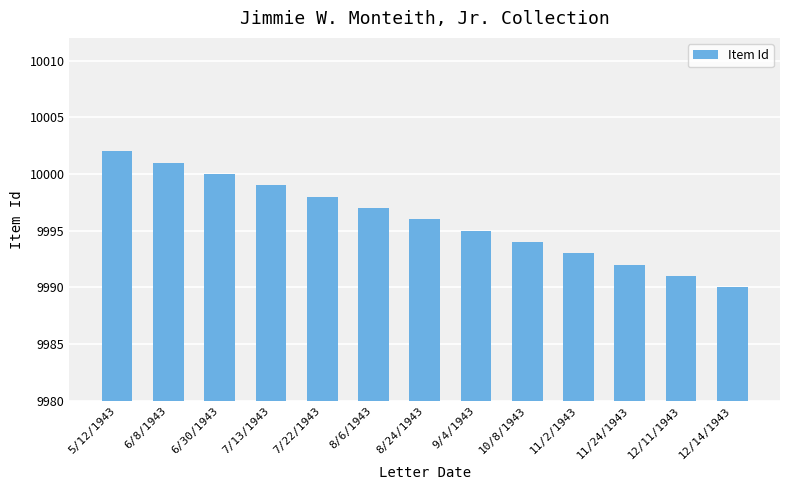

What is the smallest value displayed?

9990